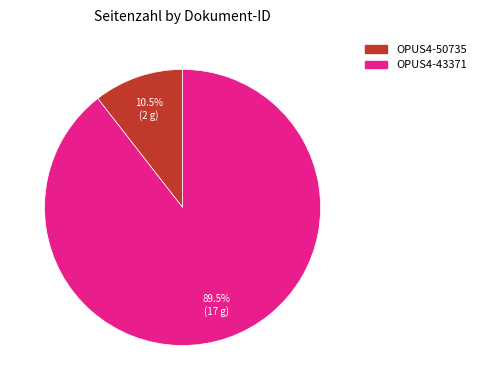

Which has a higher value, OPUS4-50735 or OPUS4-43371?

OPUS4-43371